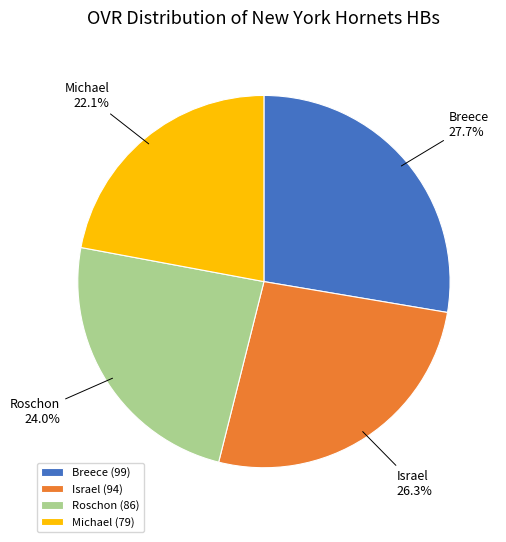

What percentage is NOT represented by Israel?

73.7%